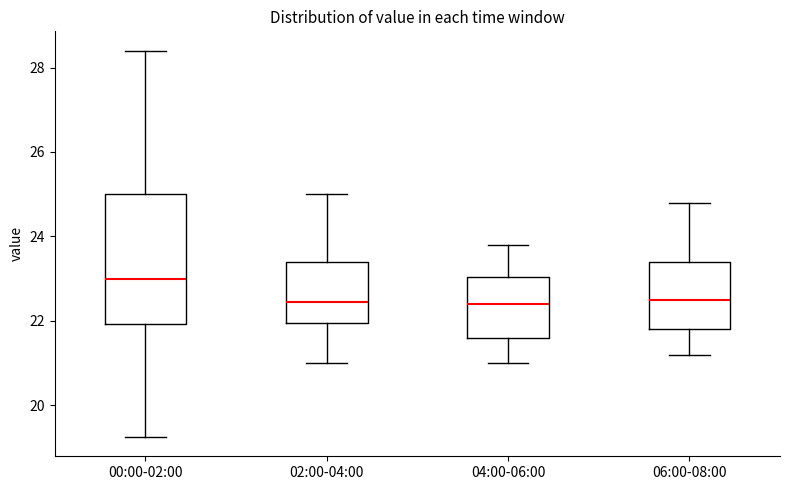

Where does the lower whisker of the box for 02:00-04:00 end on the y-axis? The values are not printed on the chart, so give them approximately, as read against the axis.

21.0